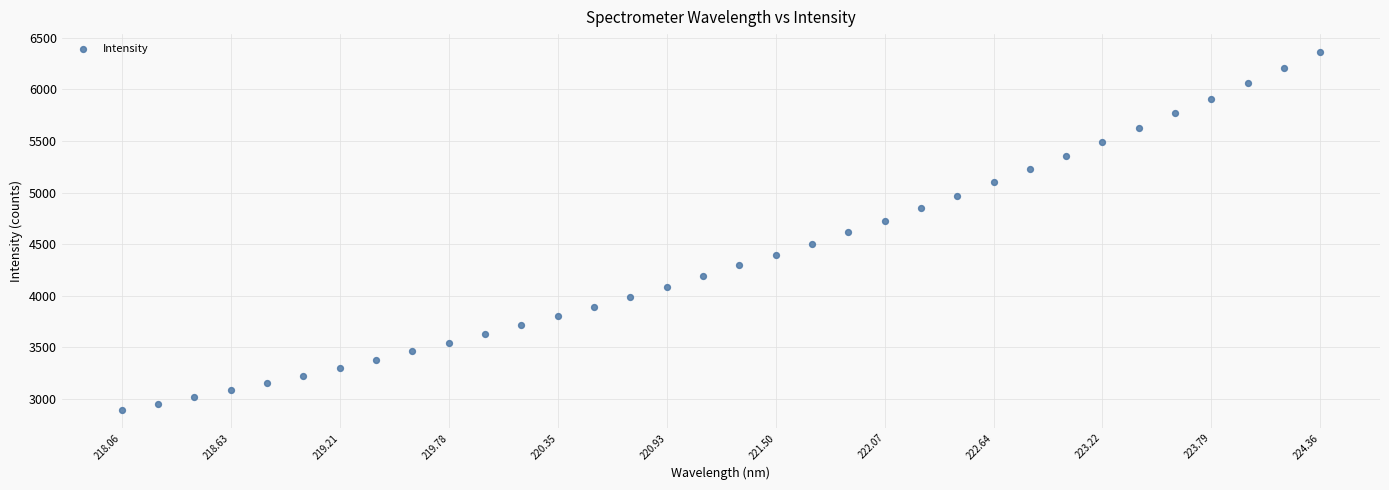

What is the range of X values (max minus min)?

6.3